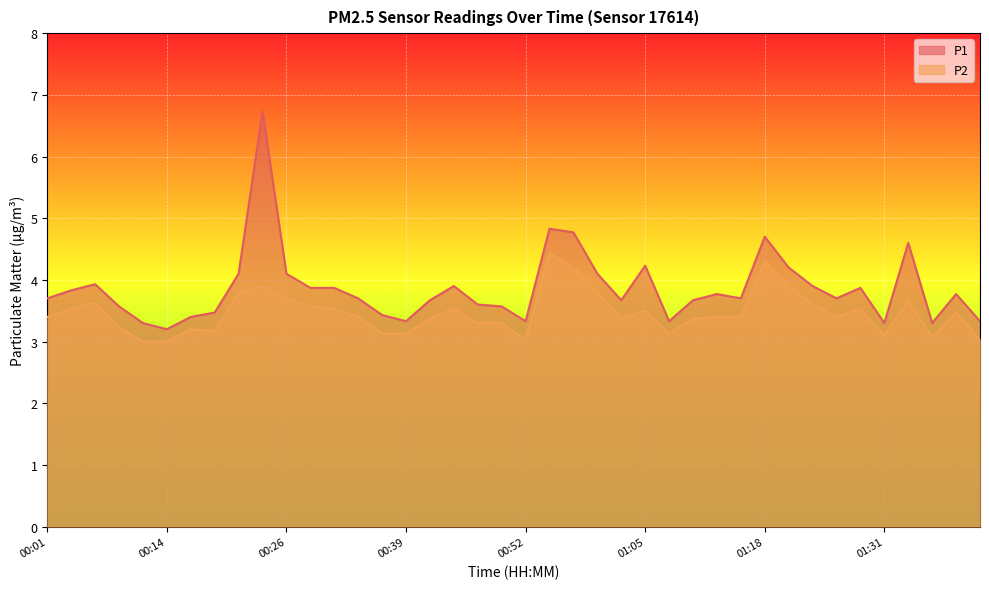

True or false: P1 and P2 cross at least once.

False